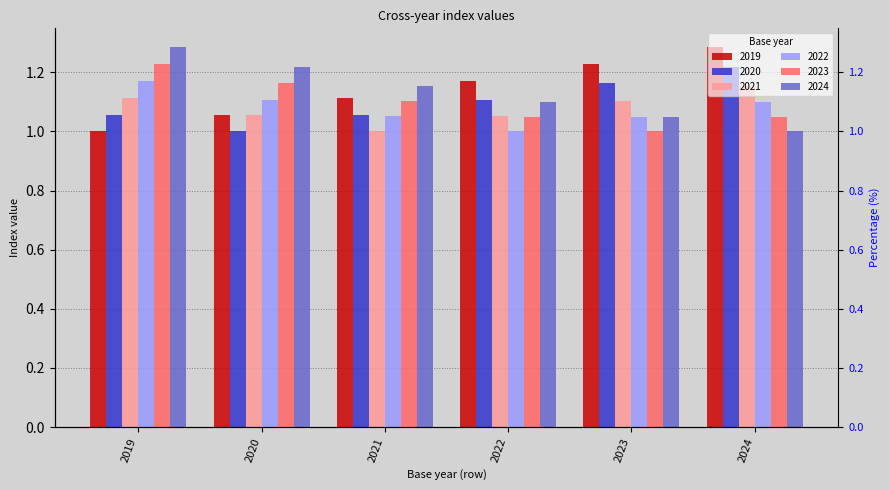

Count the 2021 values in the range 1 to 2.

6